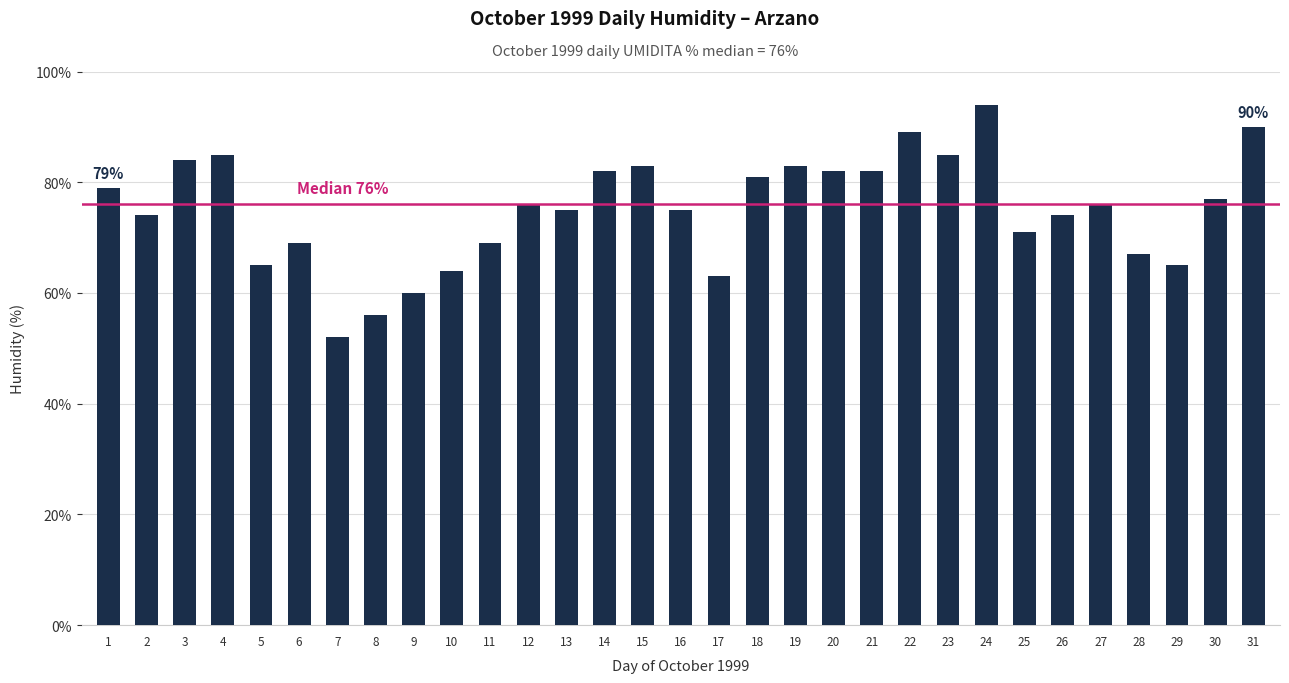

How many bars are there in total?

31